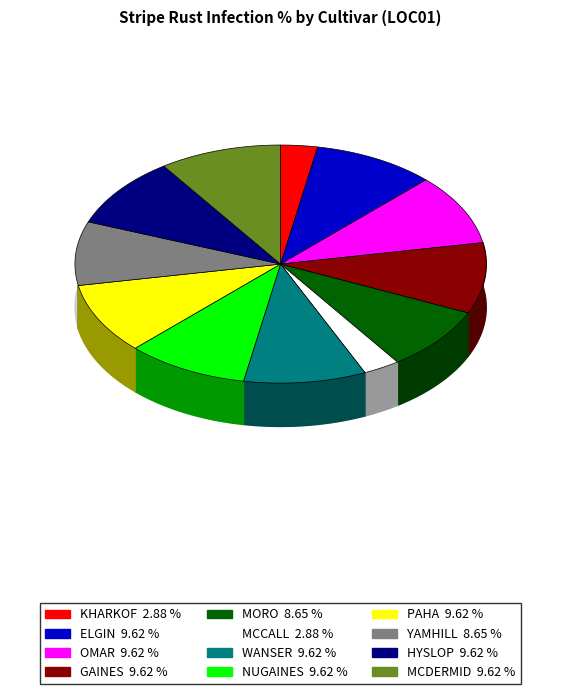

To the nearest percent, what portion does KHARKOF represent?

3%